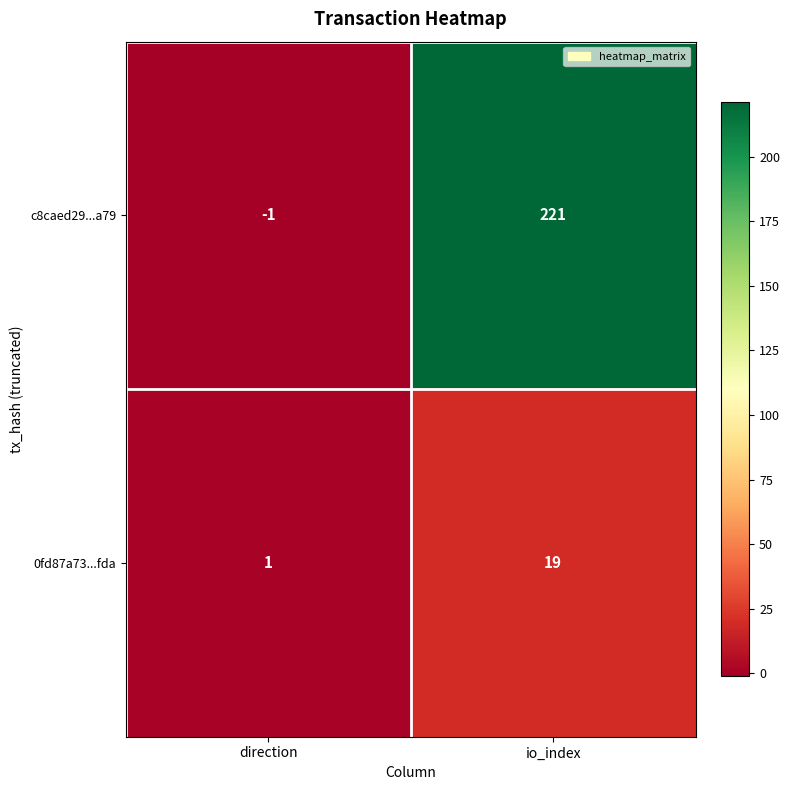

What is the total value across all series at io_index?

240